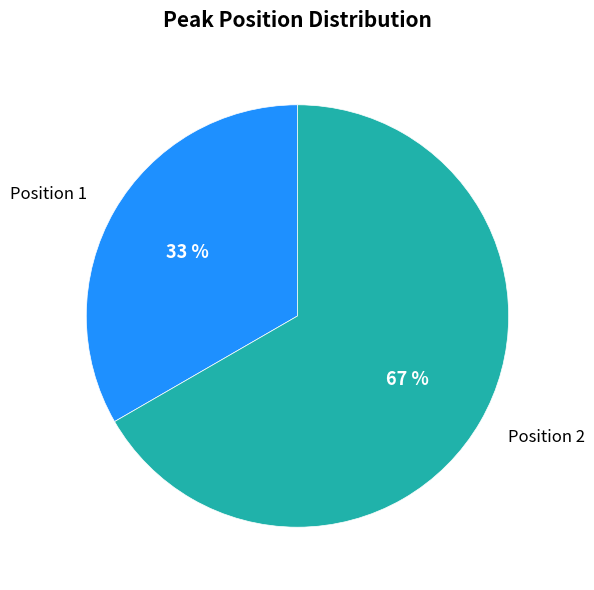

Which slice represents more than half of the pie?

Position 2